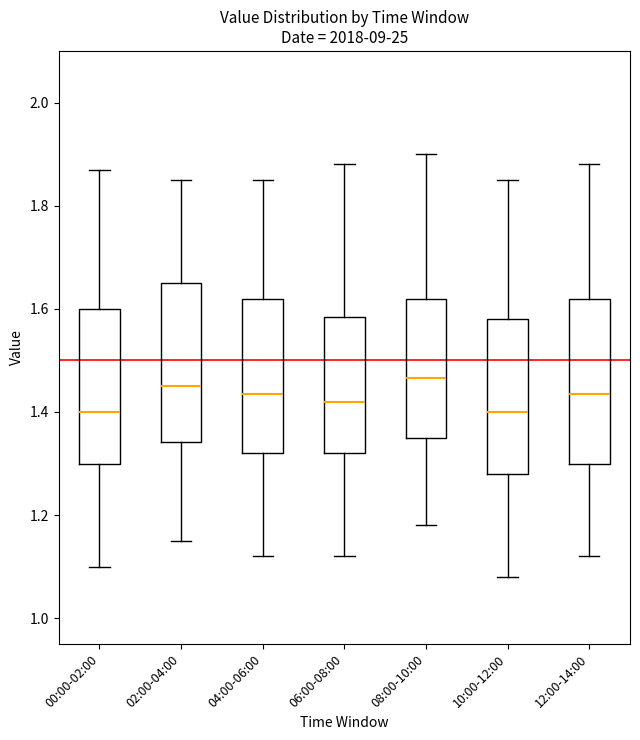

Reading left to right, read every box against the y-axis: the position of its median line, the range the box covers, and the ends of its whiskers. The values are not printed on the chart, so give them approximately, as read against the axis.

00:00-02:00: median 1.40, box 1.30 to 1.60, whiskers 1.10 to 1.88
02:00-04:00: median 1.46, box 1.34 to 1.66, whiskers 1.16 to 1.86
04:00-06:00: median 1.44, box 1.32 to 1.62, whiskers 1.12 to 1.86
06:00-08:00: median 1.42, box 1.32 to 1.58, whiskers 1.12 to 1.88
08:00-10:00: median 1.46, box 1.36 to 1.62, whiskers 1.18 to 1.90
10:00-12:00: median 1.40, box 1.28 to 1.58, whiskers 1.08 to 1.86
12:00-14:00: median 1.44, box 1.30 to 1.62, whiskers 1.12 to 1.88